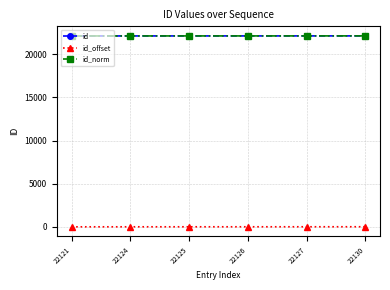

What is the value of the id_norm point at the 4th from the left?

22126.6